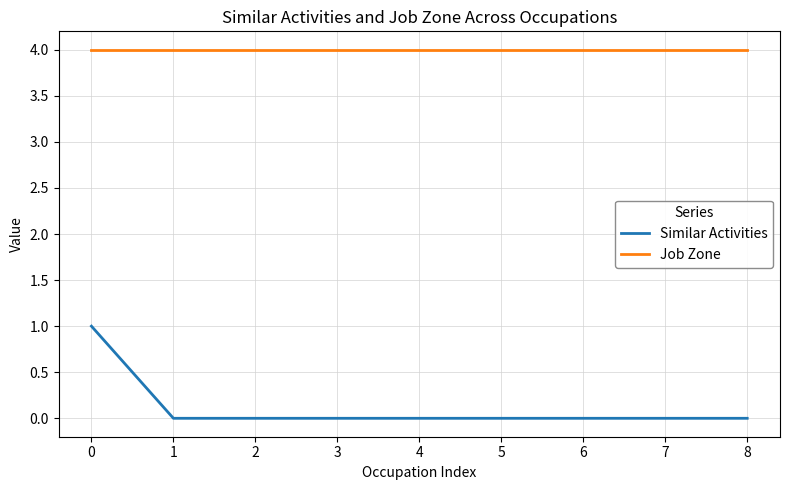

How many lines are shown in the chart?

2